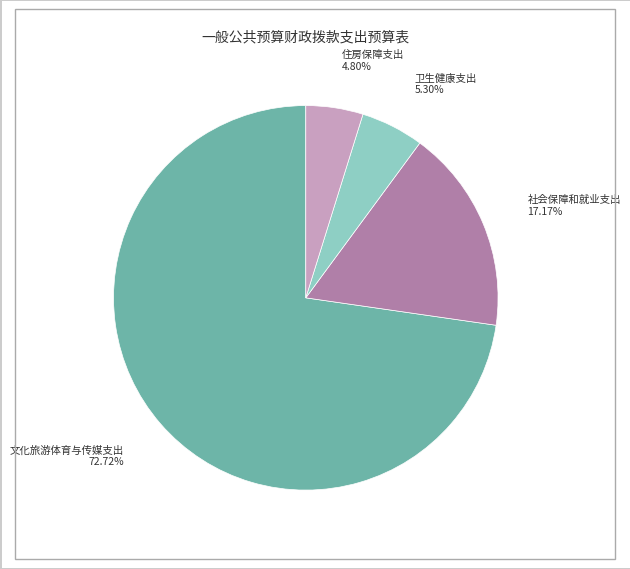

Which slice is the largest?

文化旅游体育与传媒支出